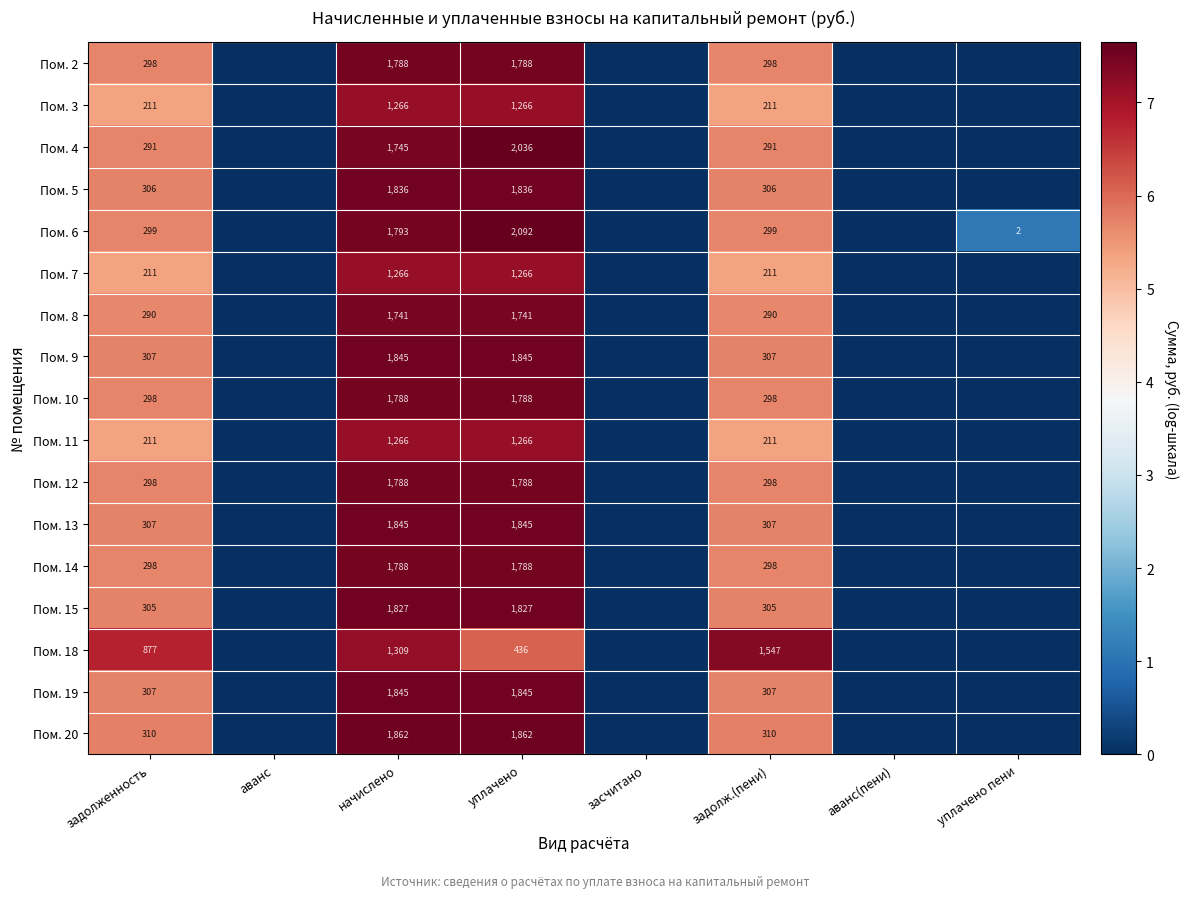

The Пом. 7 series shows 144 at задолженность. True or false?

False